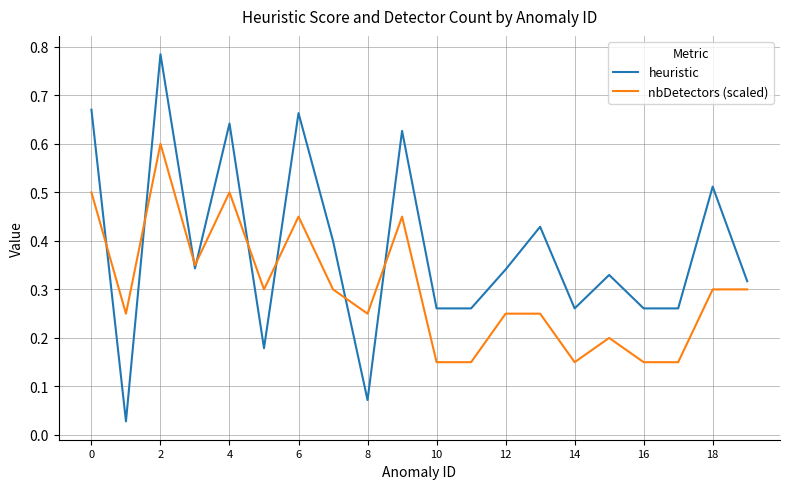

How many times do nbDetectors (scaled) and heuristic cross each other?

8